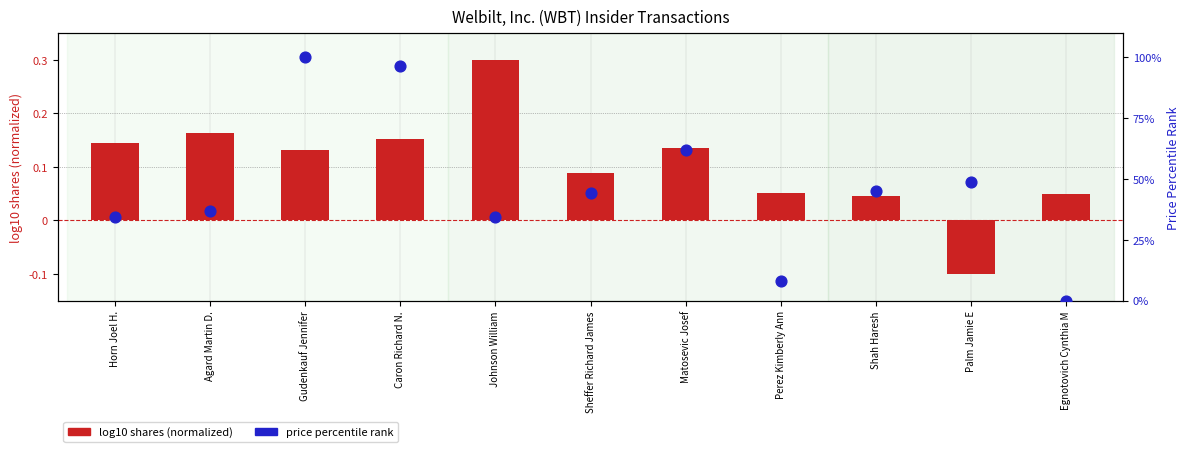

Which series has the largest Y range (max minus min)?

price percentile rank